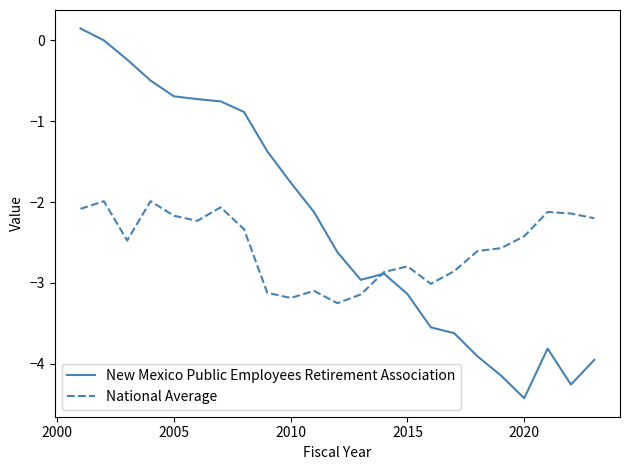

What is the minimum value shown in the chart?

-4.4